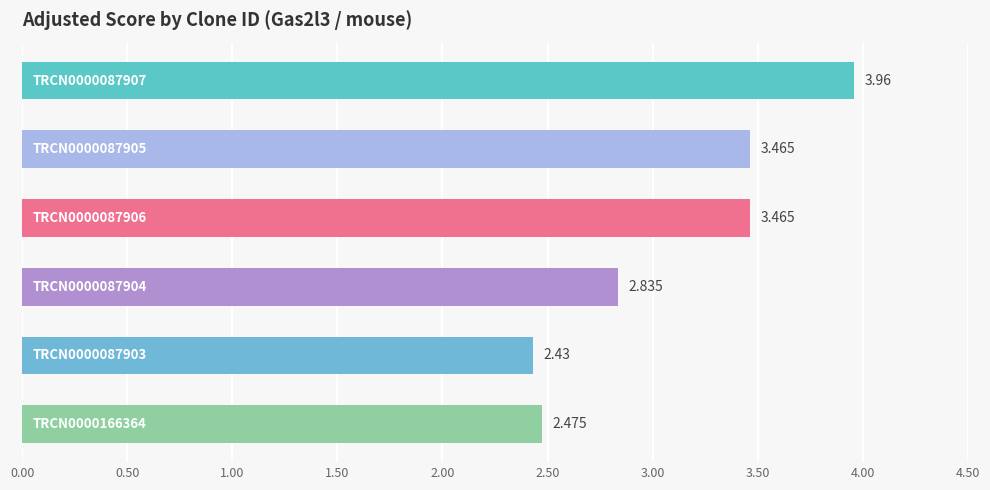

What is the difference between the second highest and minimum values?

1.0